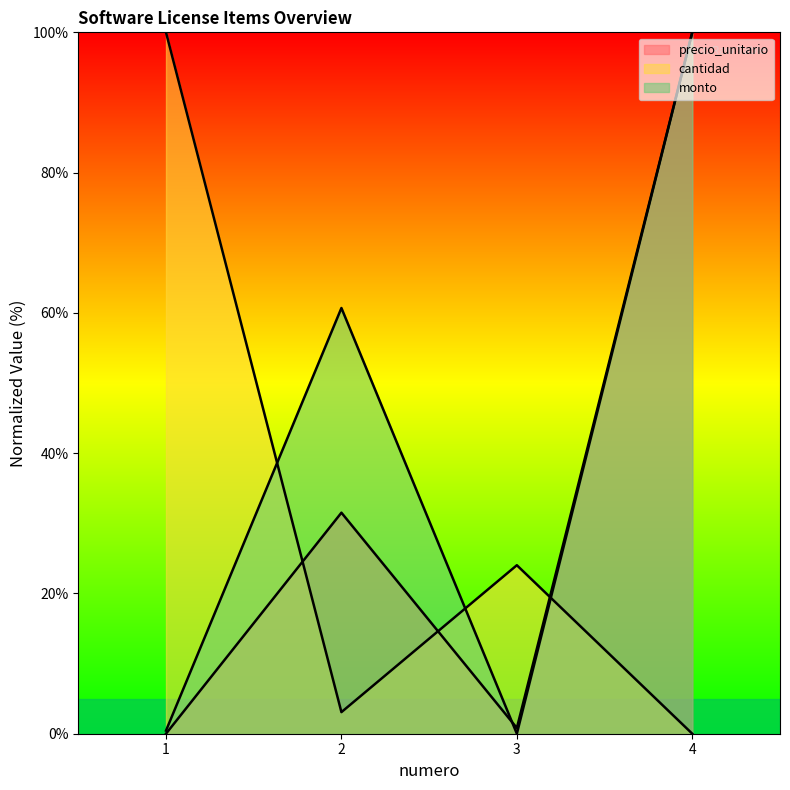

Between 2 and 3, which is larger?

2